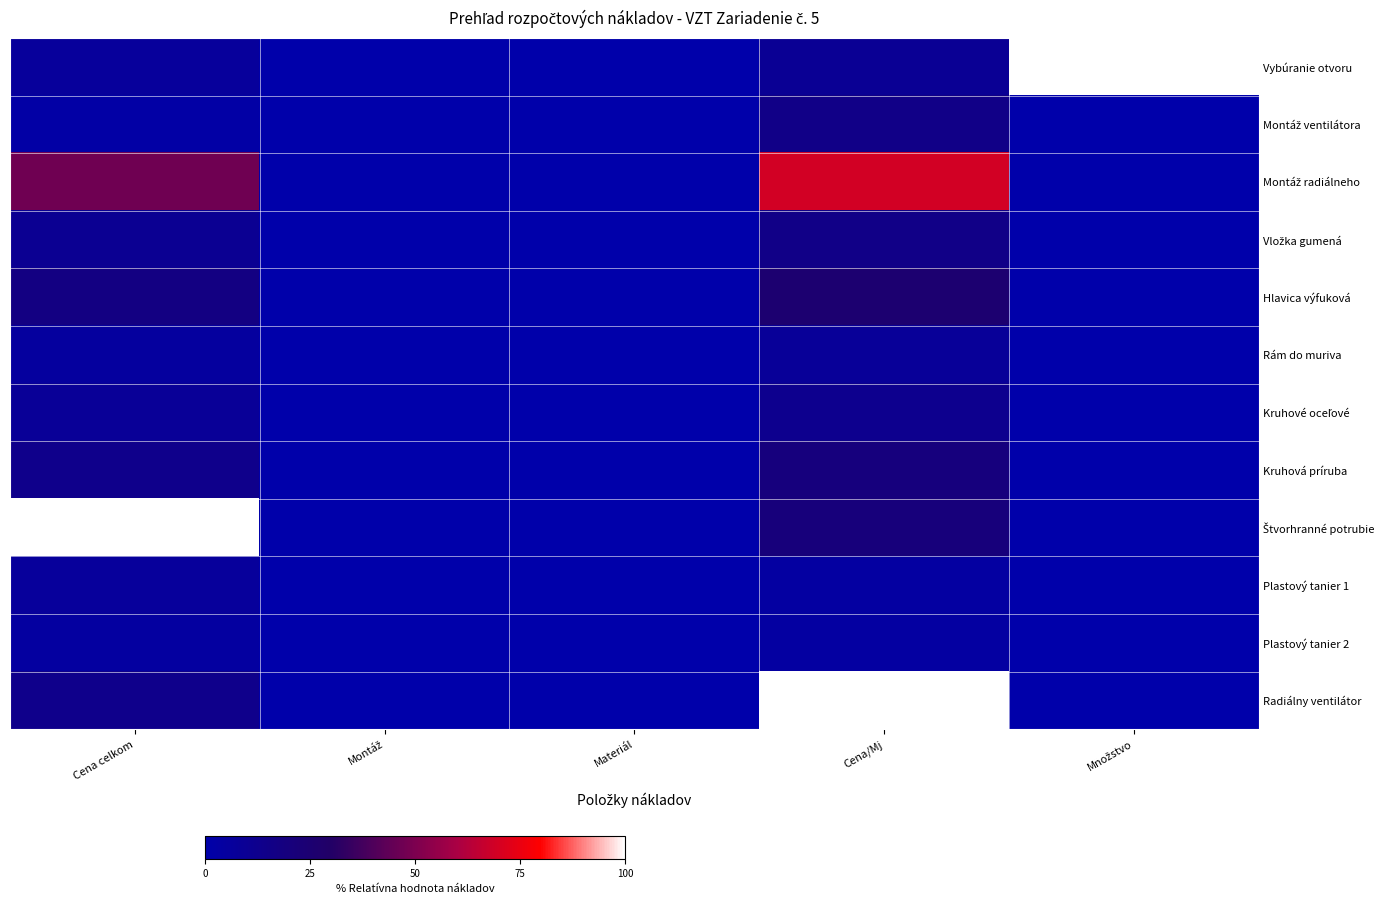

At which category is the sum across all series the highest?

Cena/Mj